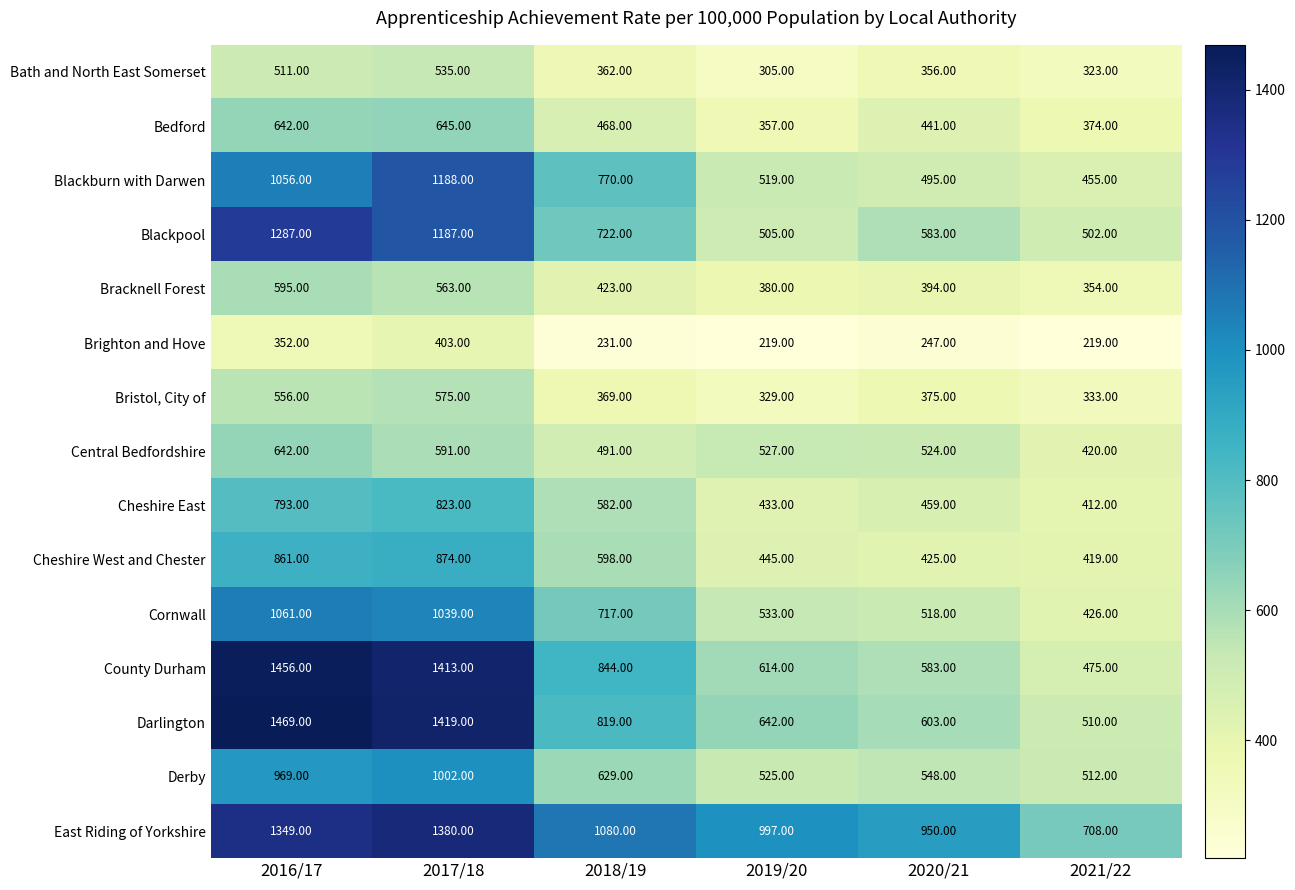

Is the value of Bracknell Forest at 2019/20 greater than the value of Central Bedfordshire at 2021/22?

No